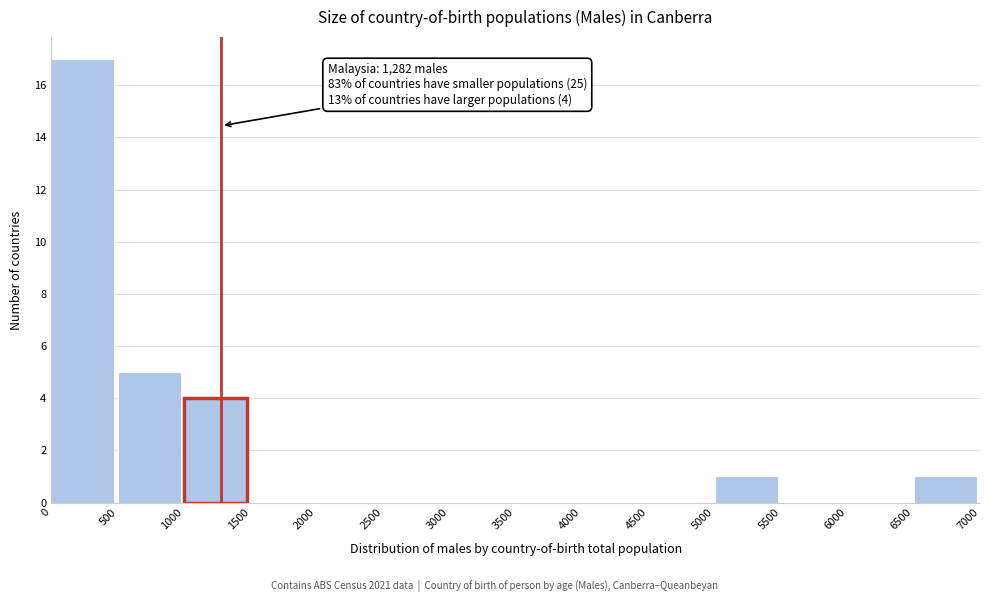

Which range on the x-axis has the tallest bar?

0 to 500